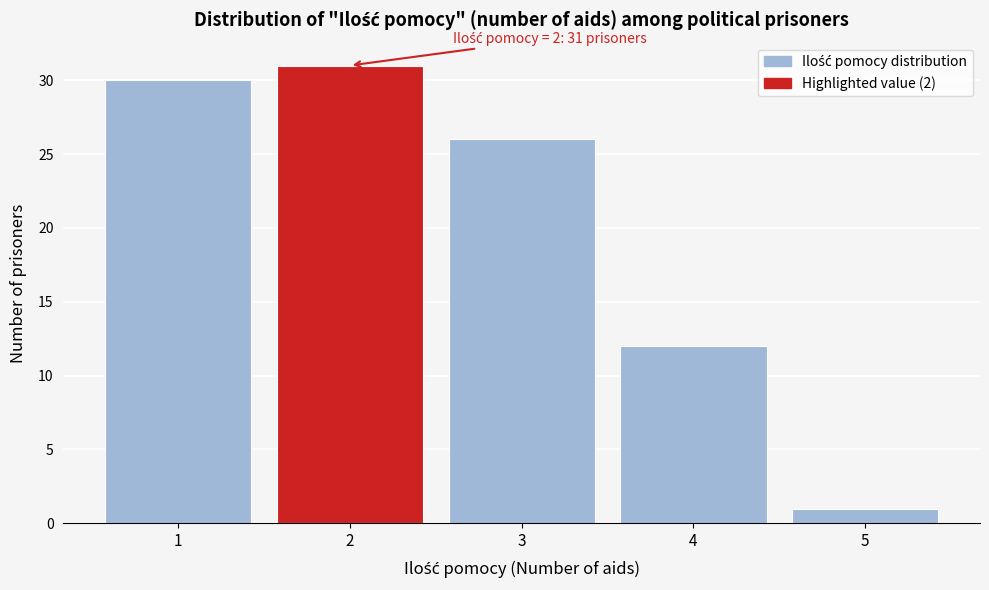

Over which range of the x-axis is the bar tallest?

1.5 to 2.5